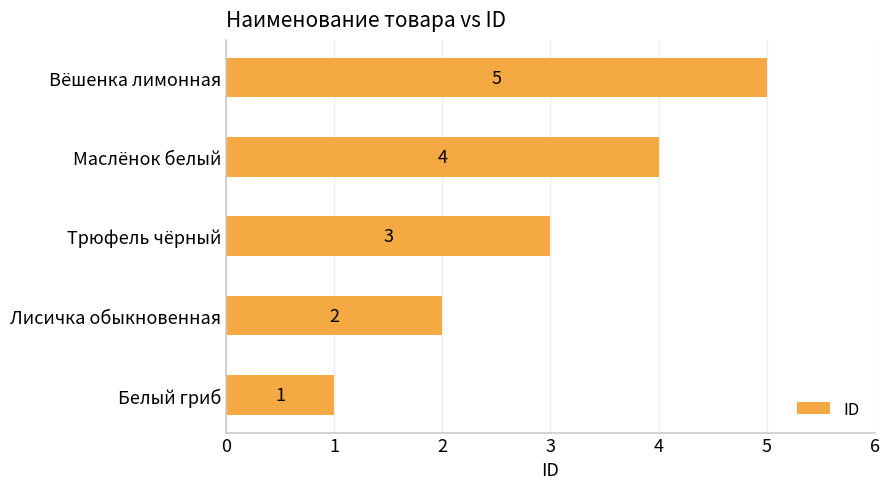

Which category has the highest value across all series?

Вёшенка лимонная